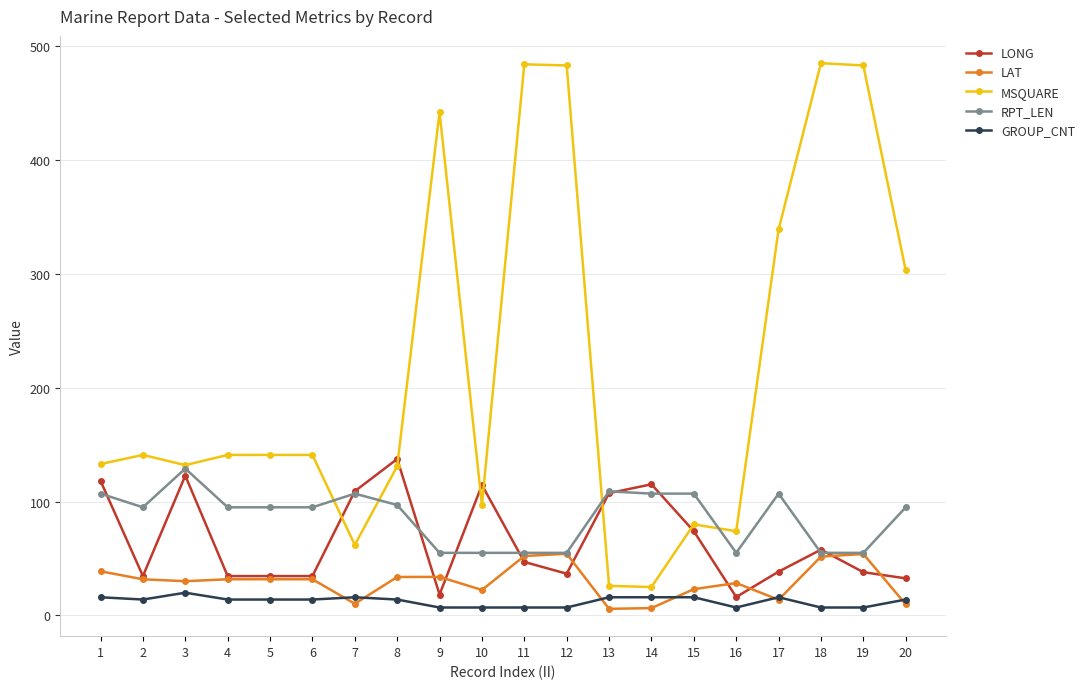

Is the value of MSQUARE at 18 greater than the value of LAT at 2?

Yes